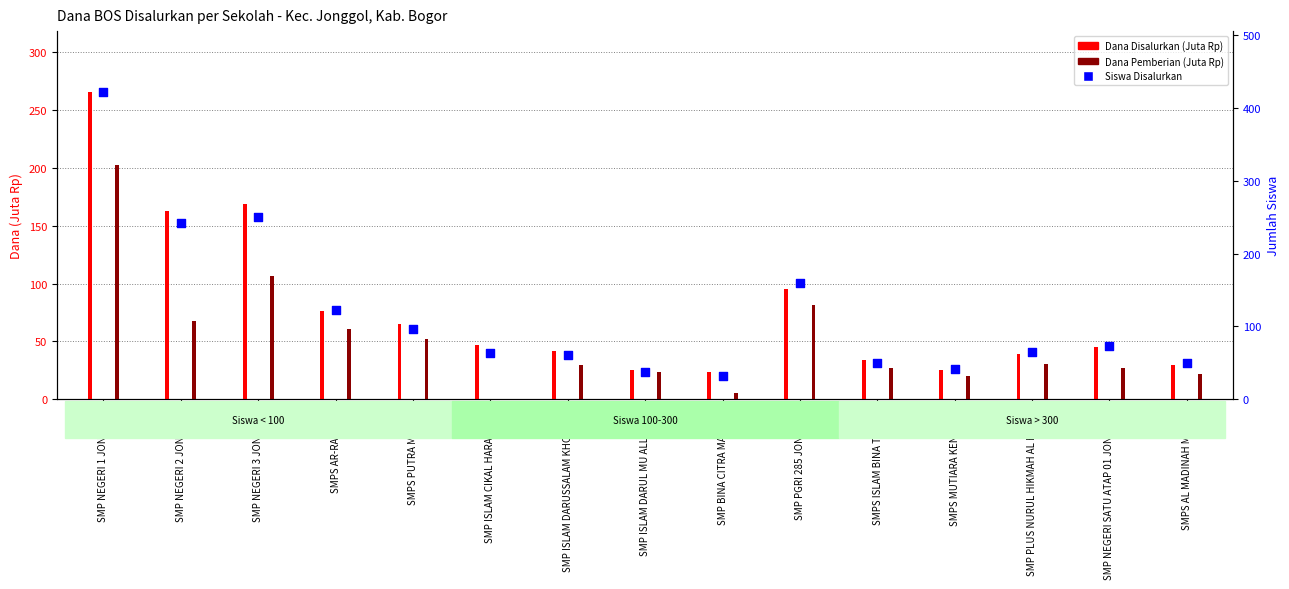

What are all the series names shown in the legend?

Dana Disalurkan (Juta Rp), Dana Pemberian (Juta Rp), Siswa Disalurkan